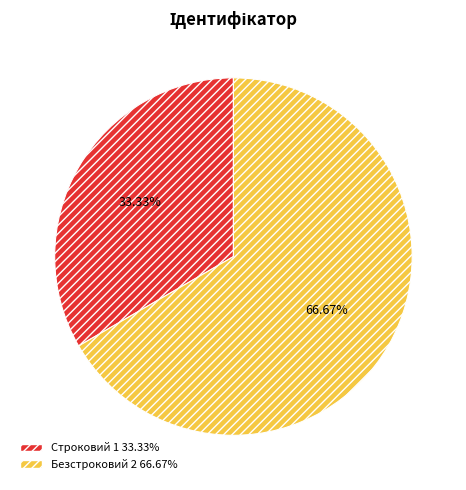

Which slice is the largest?

Безстроковий